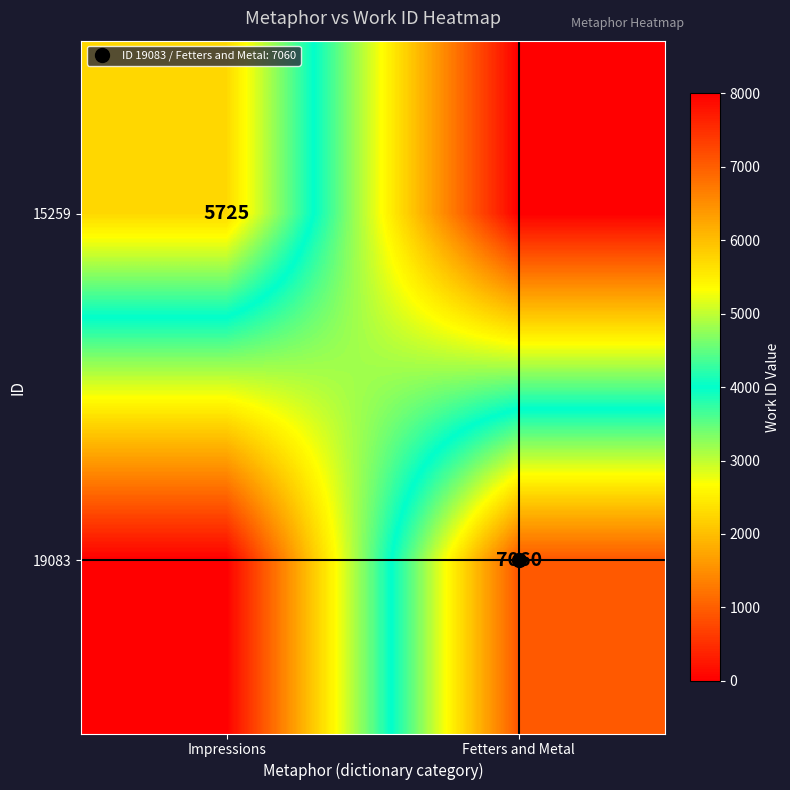

What is the sum of the 19083 values at Impressions and Fetters and Metal?

7060